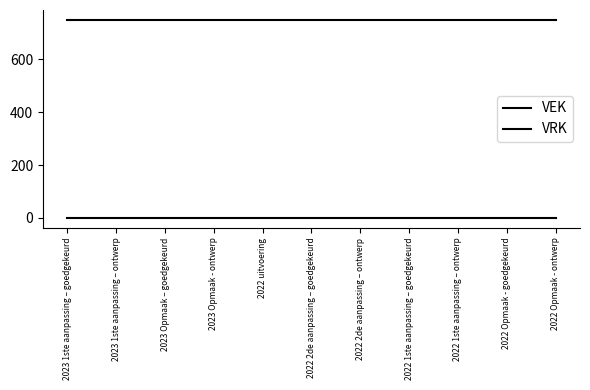

Does the chart have visible grid lines?

No